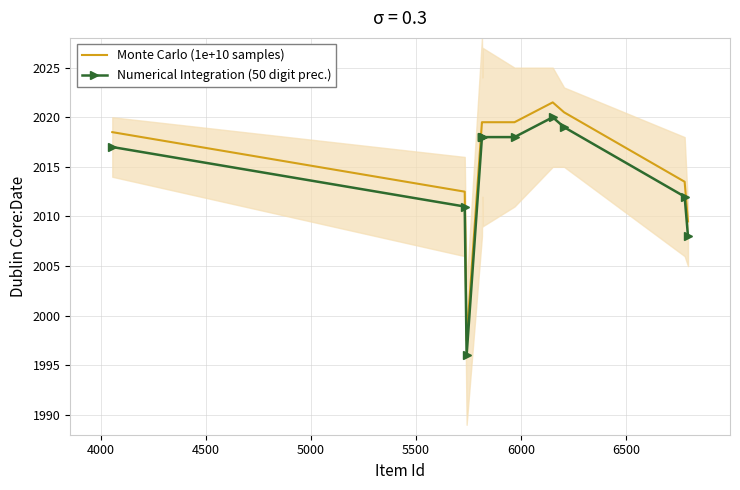

True or false: Monte Carlo (1e+10 samples) has a value of 1138.1 at 4500.

False